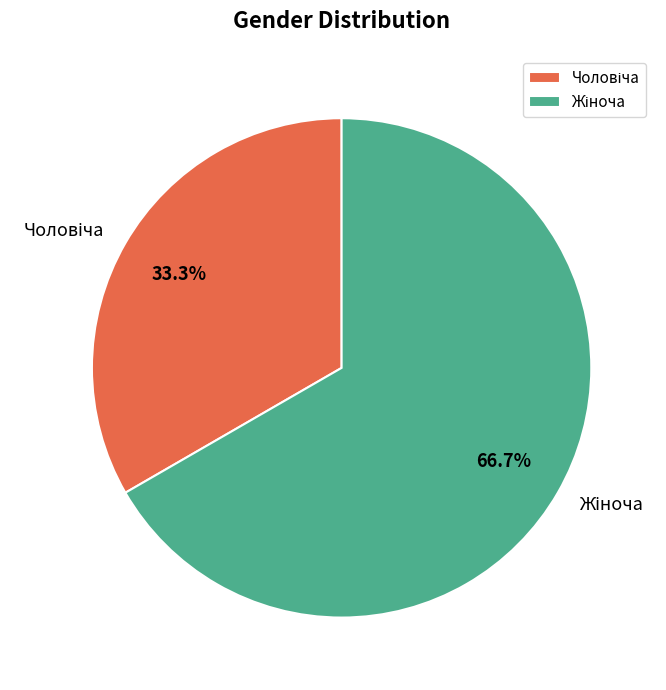

To the nearest percent, what is the difference between the largest and smallest slice percentages?

33%